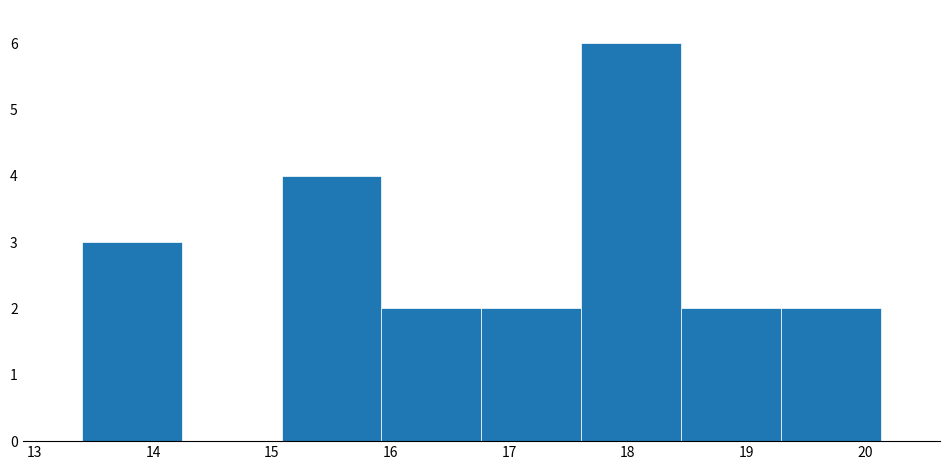

Reading left to right, transcribe this chart: for each bar, give the range it covers on the x-axis and its height. Neither the bar edges nor the heights are printed on the chart, so give them approximately, as read against the axes.

13.4 to 14.2: 3
14.2 to 15.1: 0
15.1 to 15.9: 4
15.9 to 16.8: 2
16.8 to 17.6: 2
17.6 to 18.4: 6
18.4 to 19.3: 2
19.3 to 20.1: 2